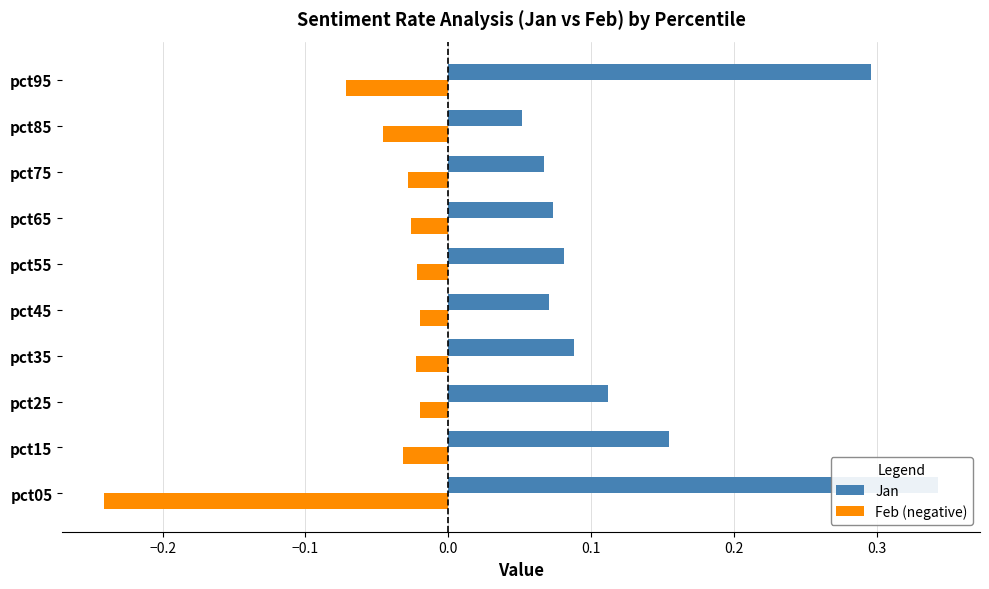

What is the spread (max minus min) of values at pct45?

0.1